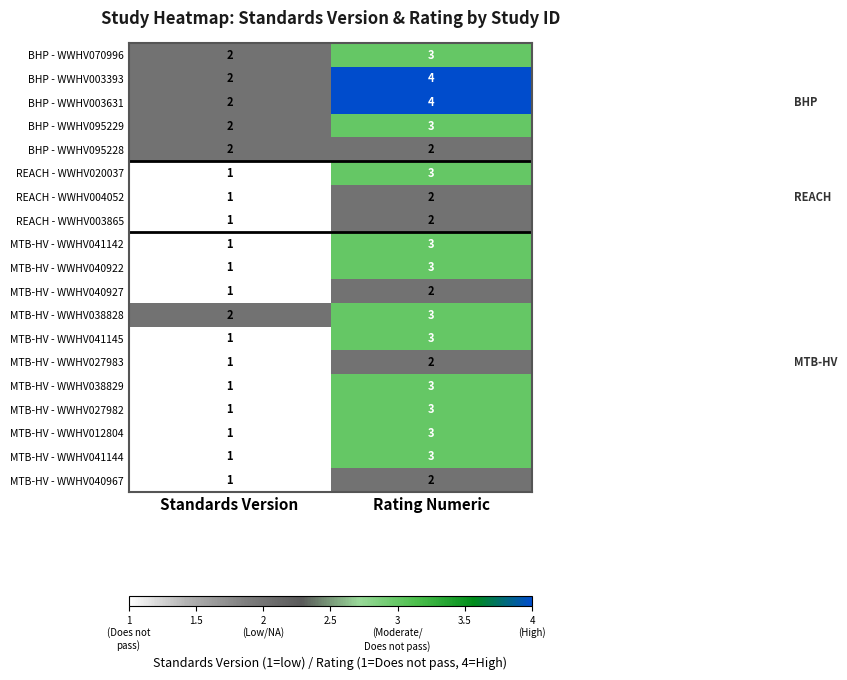

What is the sum of all MTB-HV - WWHV041145 values?

4